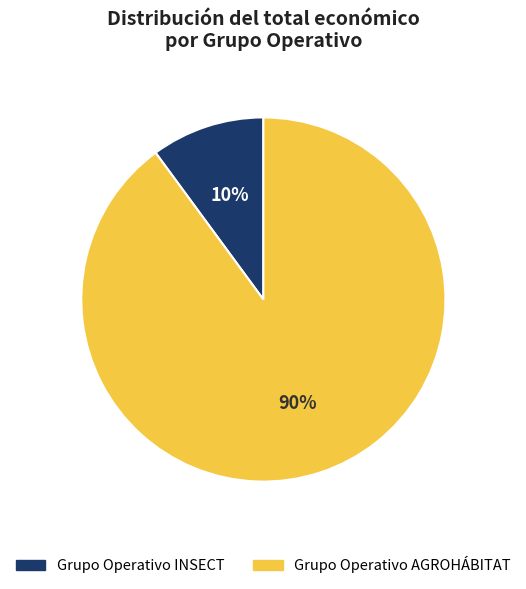

How many slices are in this pie chart?

2